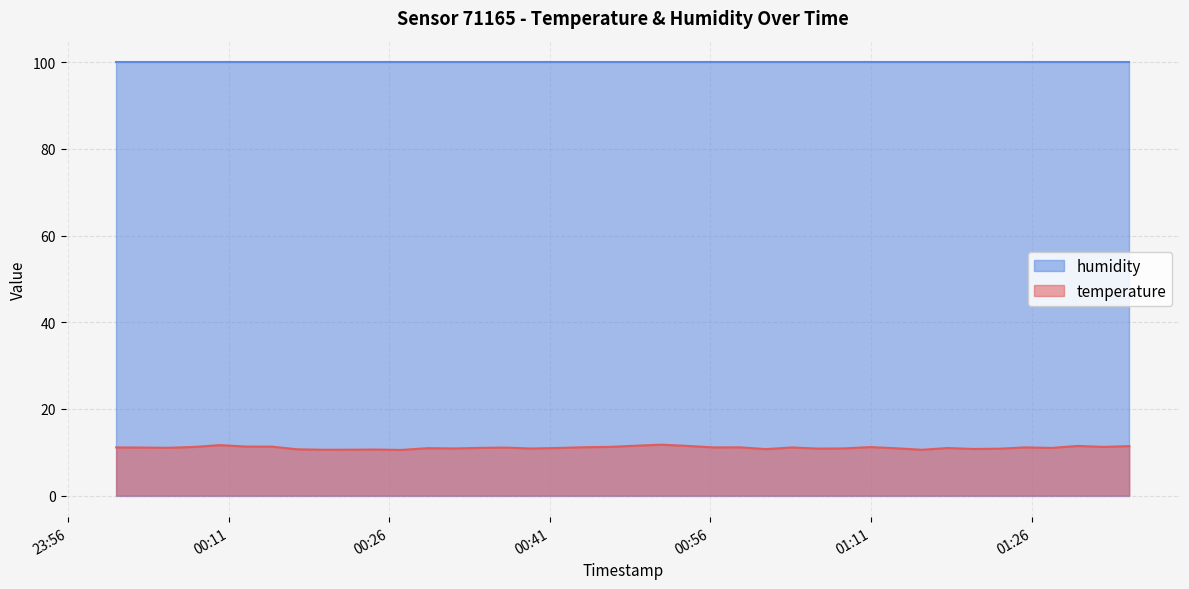

Which series has the largest total across all categories?

humidity